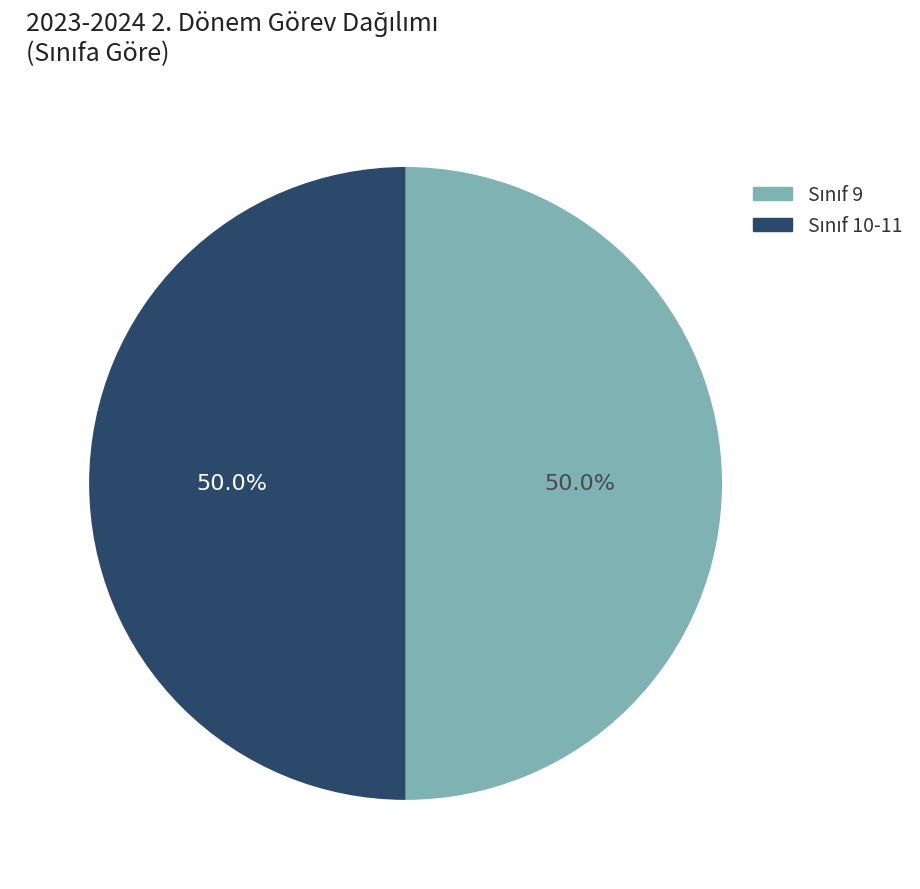

To the nearest percent, what is the average slice percentage?

50%